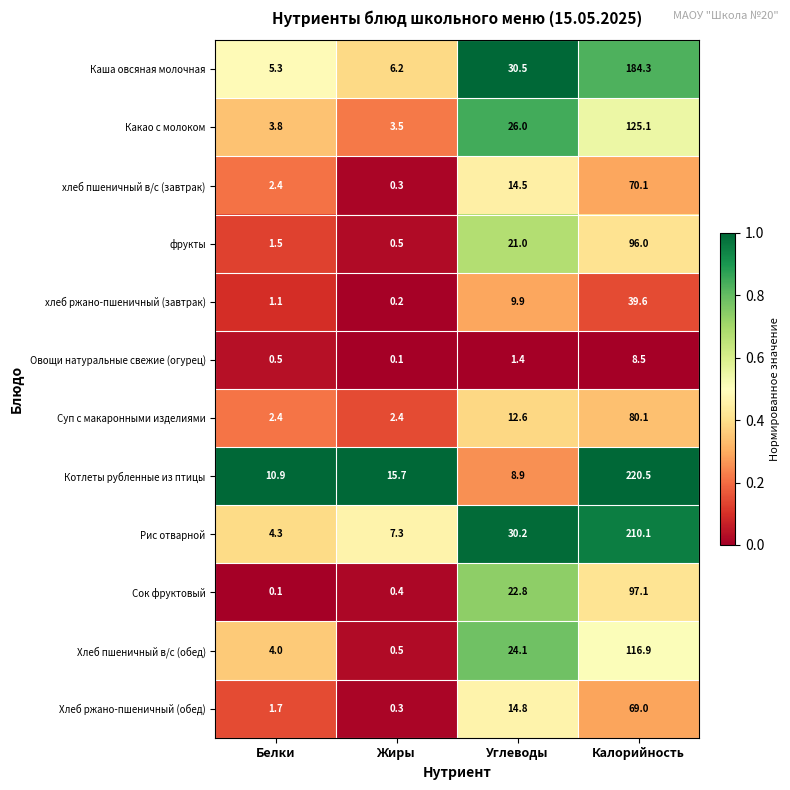

True or false: Хлеб ржано-пшеничный (обед) has a value of 69.0 at Калорийность.

True